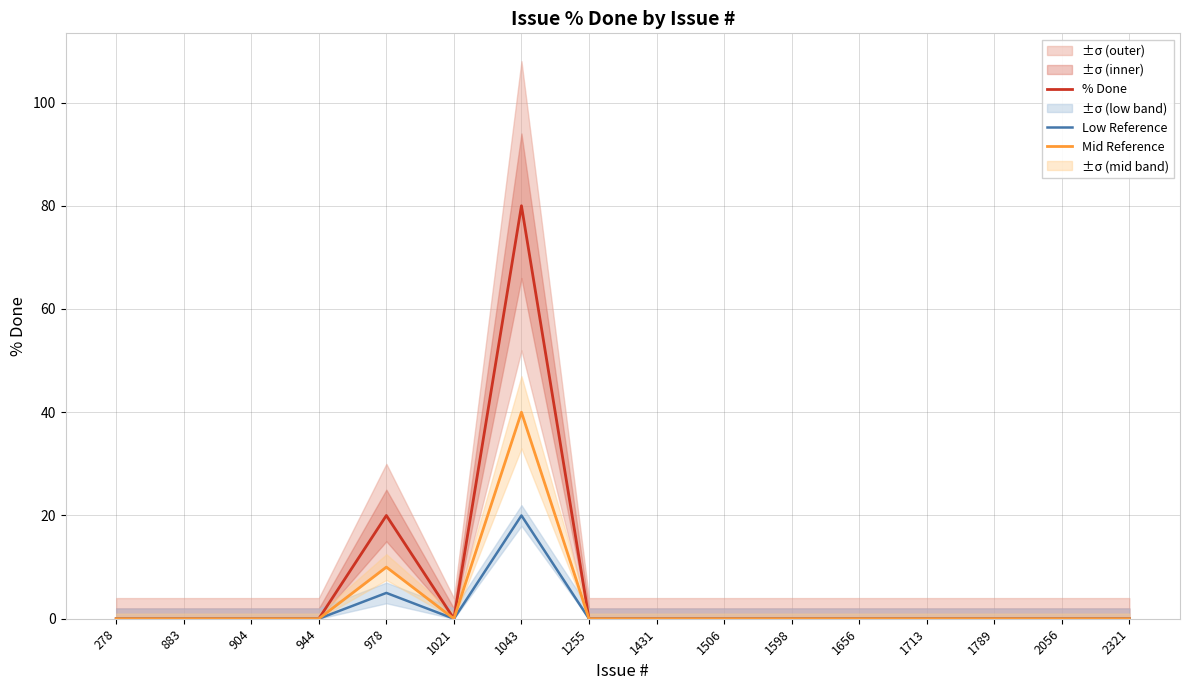

What are all the series names shown in the legend?

% Done, Low Reference, Mid Reference